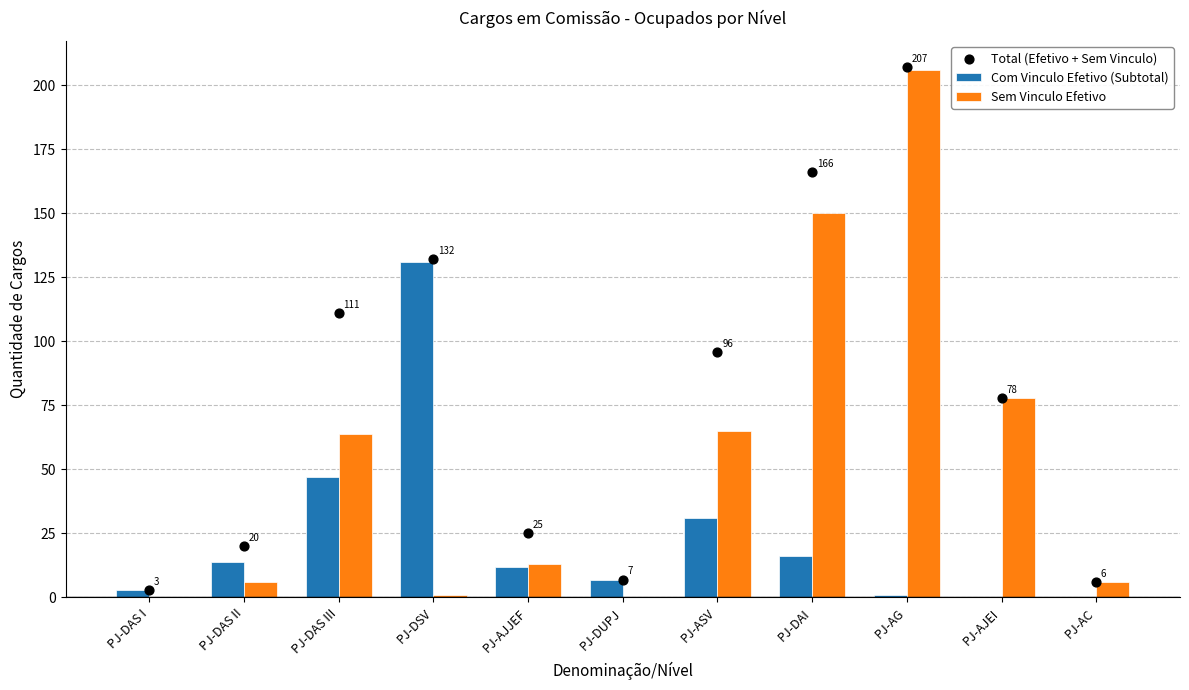

Which series has the largest total across all categories?

Total (Efetivo + Sem Vinculo)